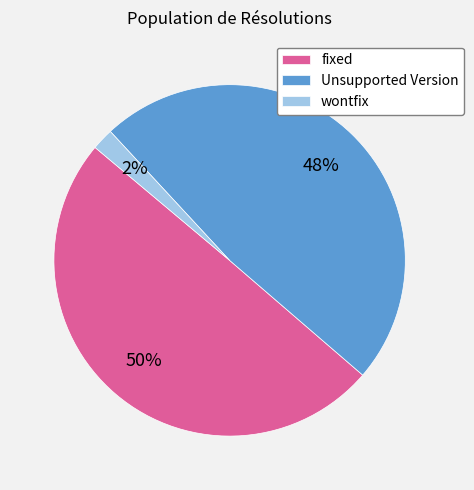

What percentage is the Unsupported Version slice, to the nearest percent?

48%